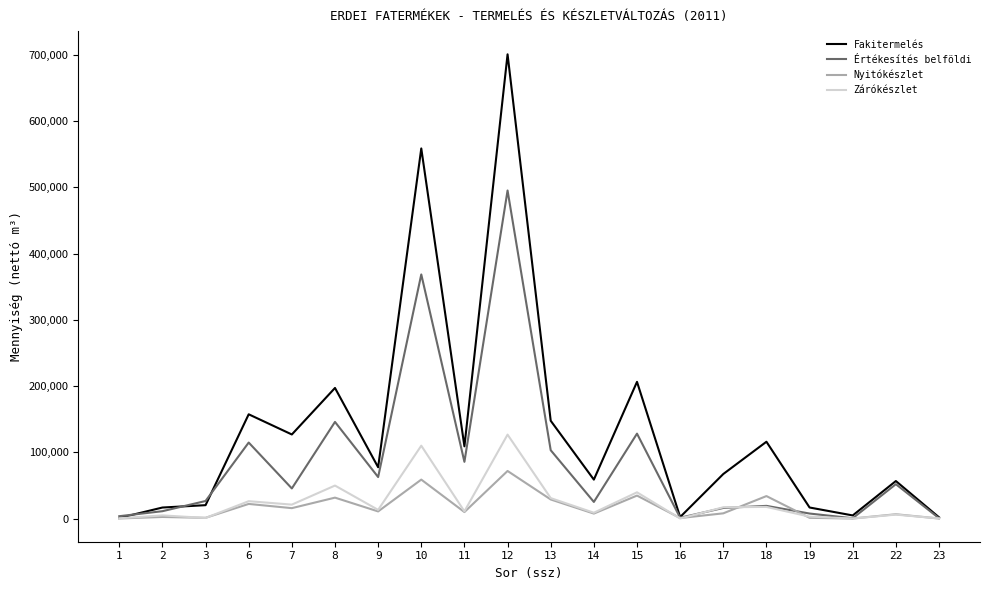

List the series in order of their peak value, highest first.

Fakitermelés, Értékesítés belföldi, Zárókészlet, Nyitókészlet